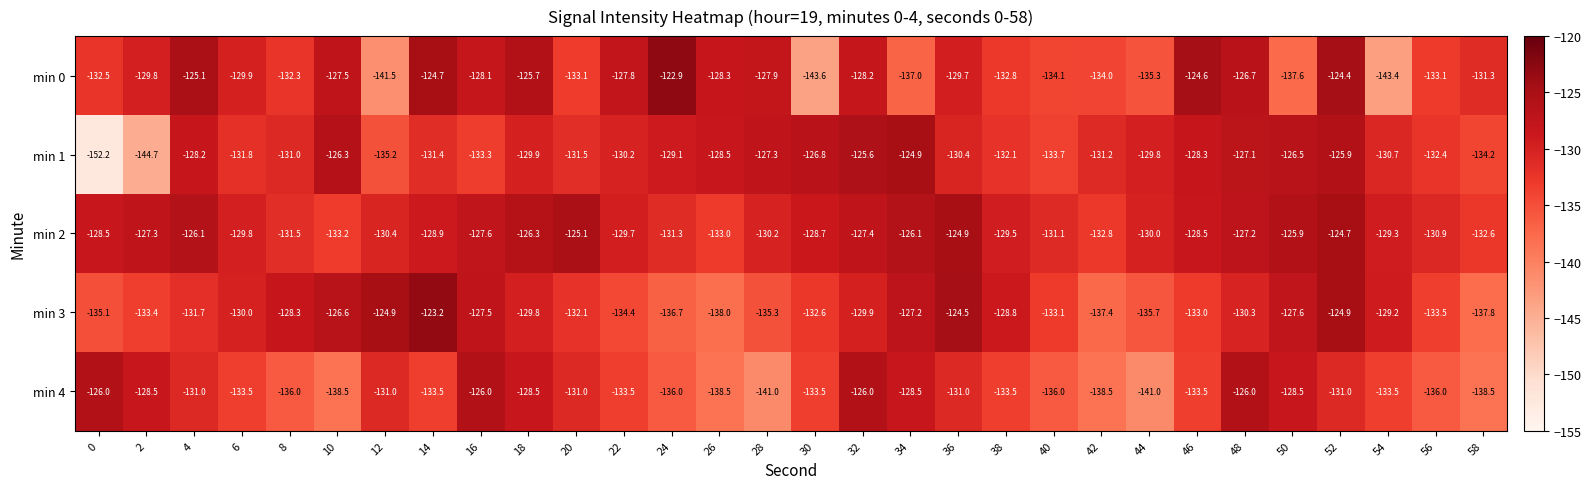

Count the number of data series in this chart.

5